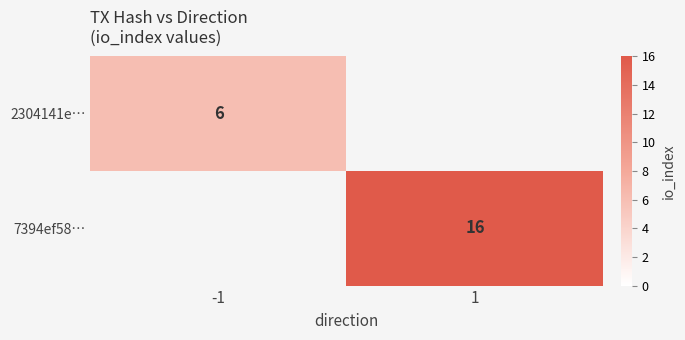

At which category does the chart reach its peak across all series?

1